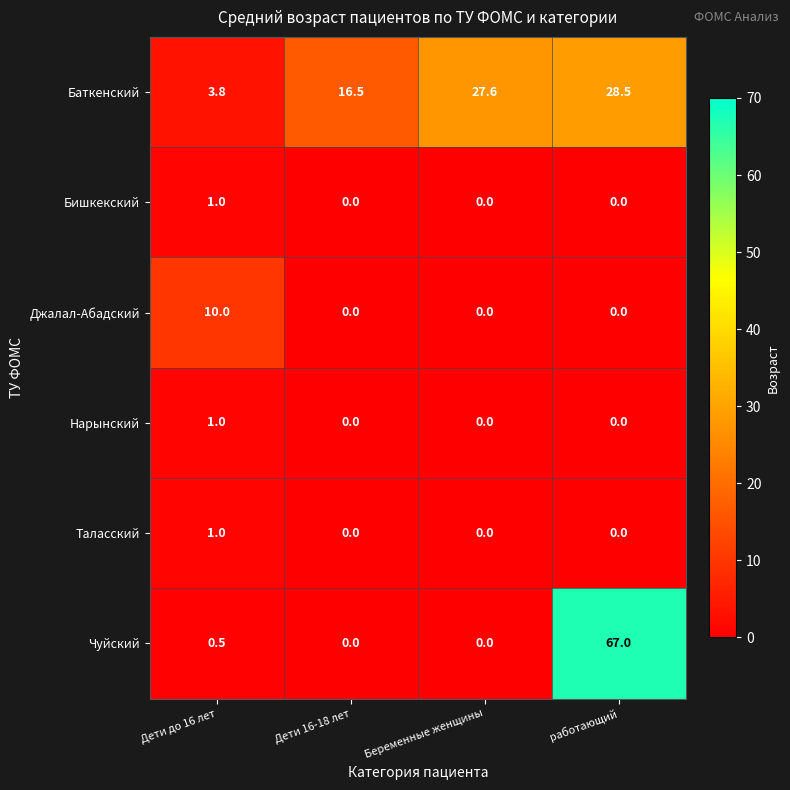

Which series has the largest total across all categories?

Баткенский